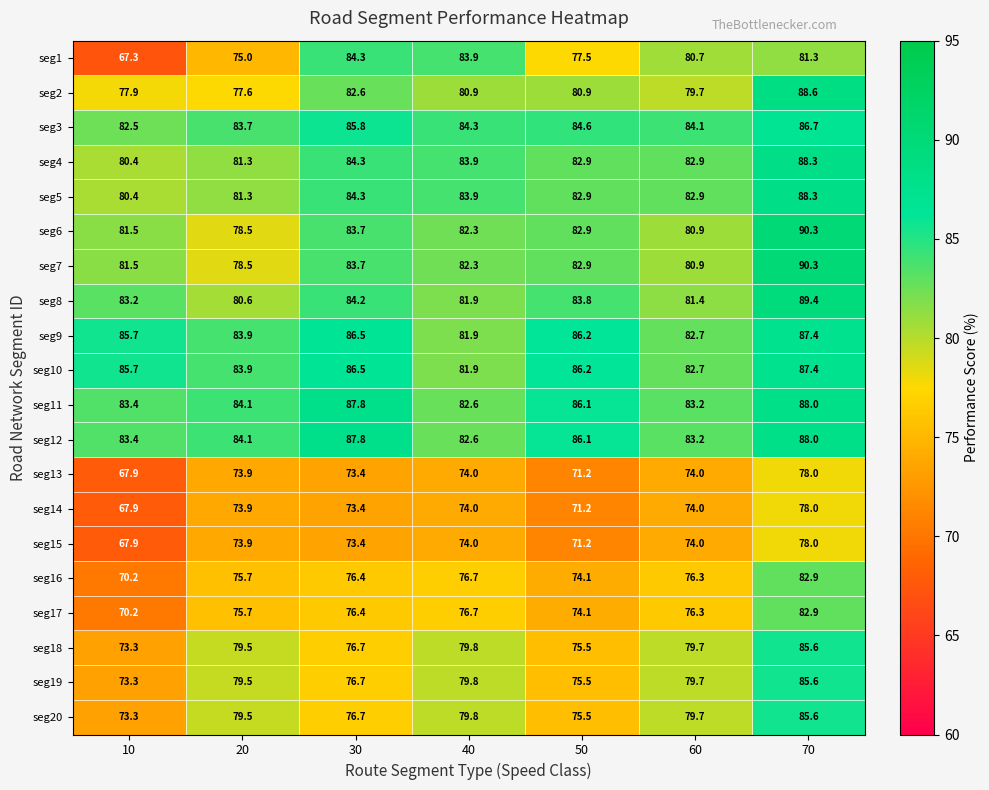

At which category does the chart reach its minimum across all series?

10